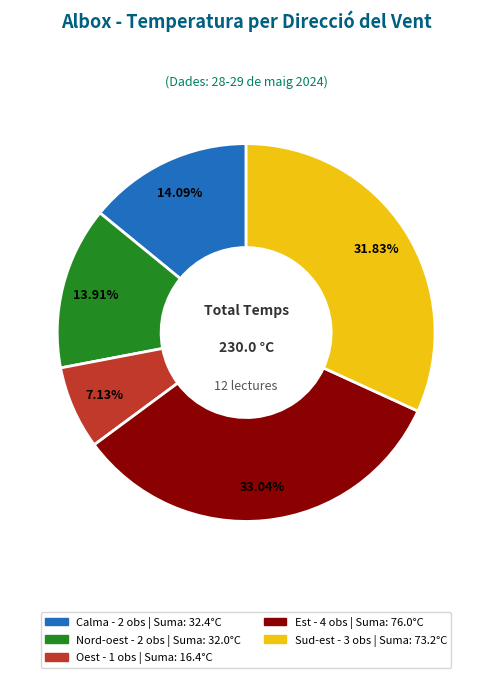

How many slices are in this pie chart?

5